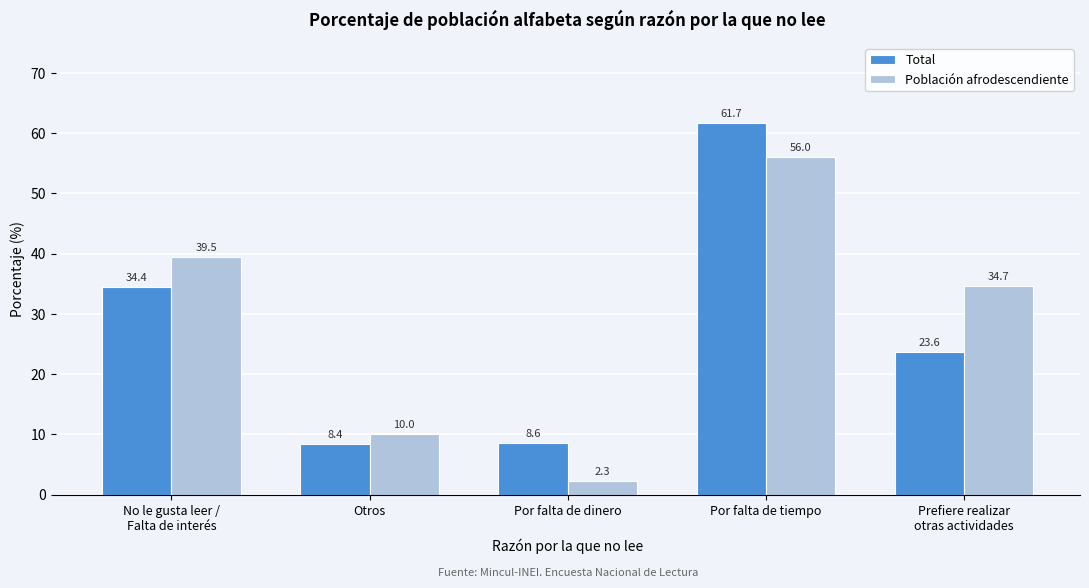

Reading right to left, extract all data points from this chart.

Total: 23.6	61.7	8.6	8.4	34.4
Población afrodescendiente: 34.7	56.0	2.3	10.0	39.5